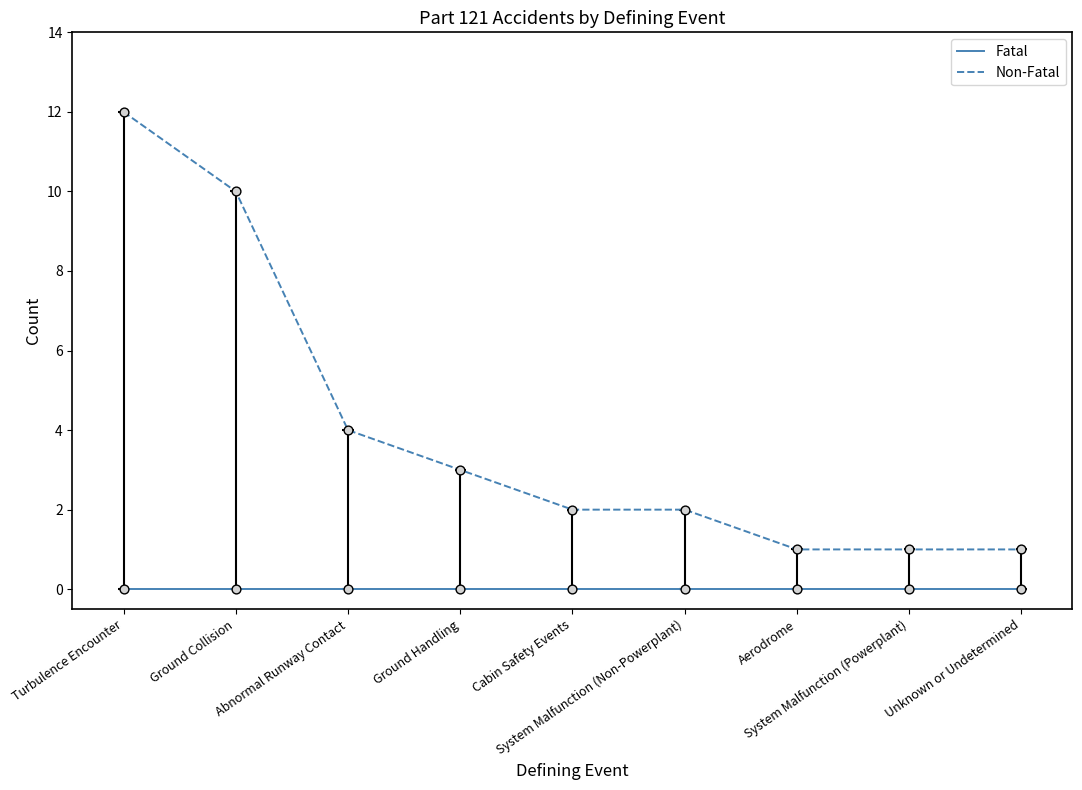

Which series has the largest total across all categories?

Non-Fatal